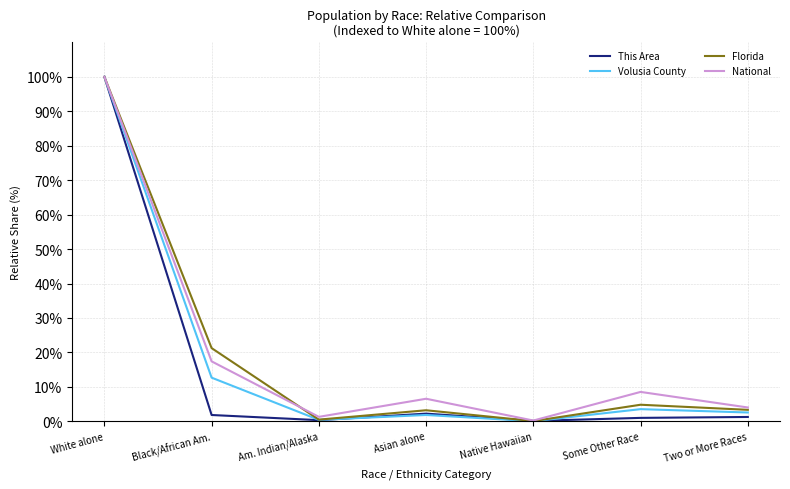

List the series in order of their overall mean, highest first.

National, Florida, Volusia County, This Area